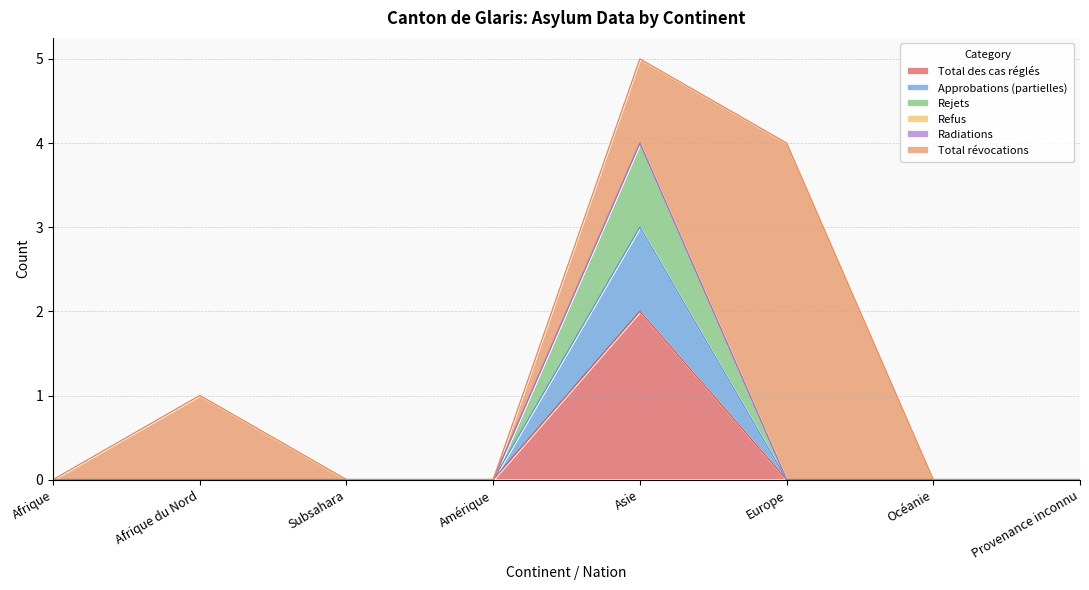

Count the number of categories in the chart.

8